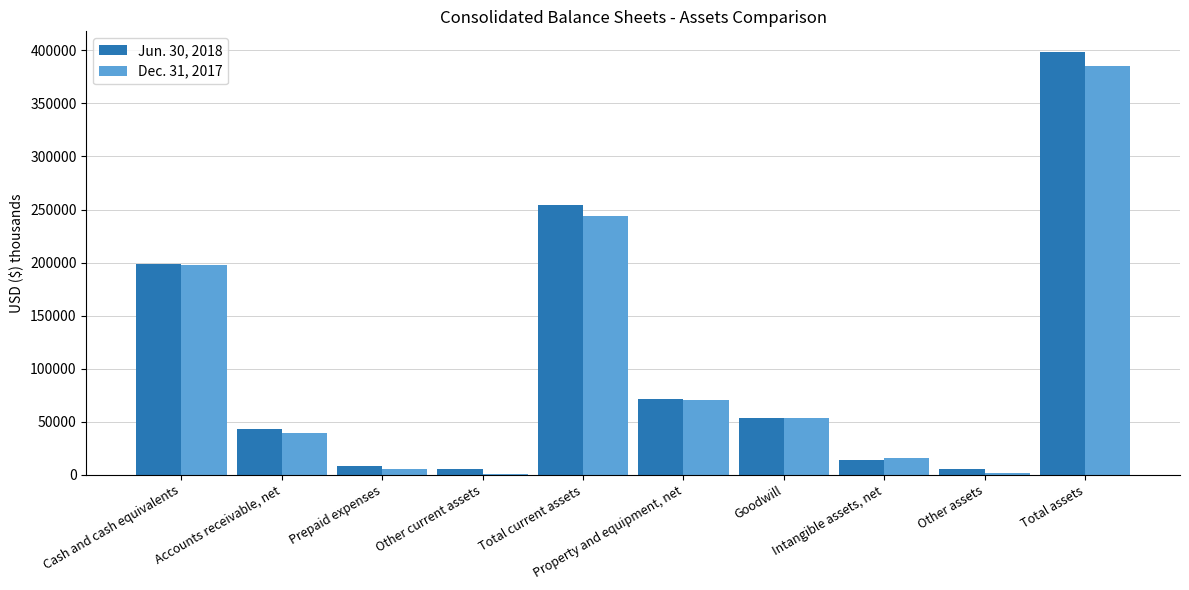

How many groups of bars are there?

10